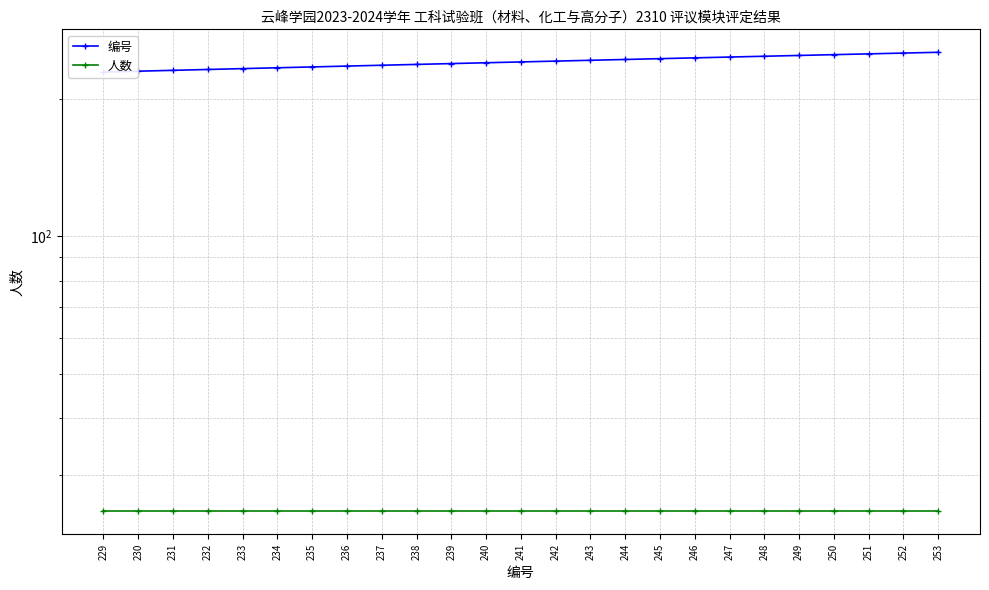

True or false: 人数 and 编号 intersect in this chart.

False